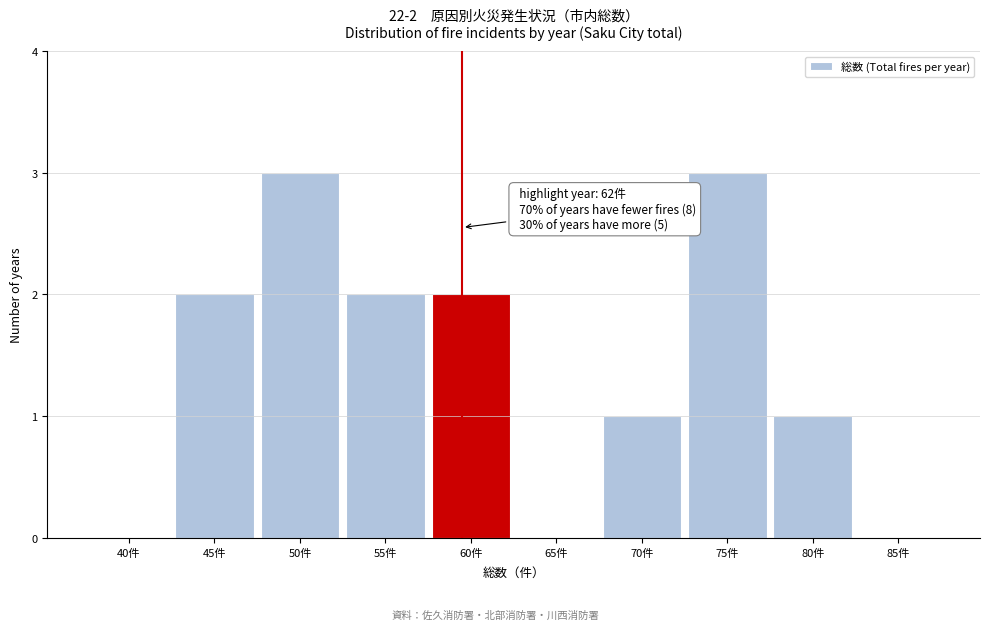

Reading left to right, transcribe all the data shown in this chart.

40件=0	45件=2	50件=3	55件=2	60件=2	65件=0	70件=1	75件=3	80件=1	85件=0